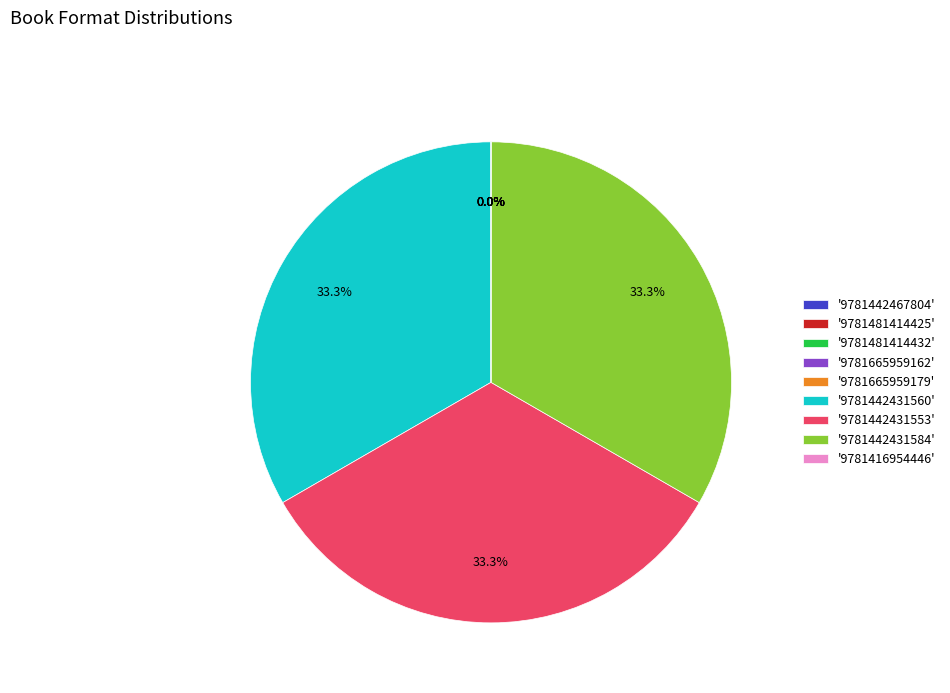

Do '9781442431553' and '9781442431560' together represent more than half of the pie?

Yes